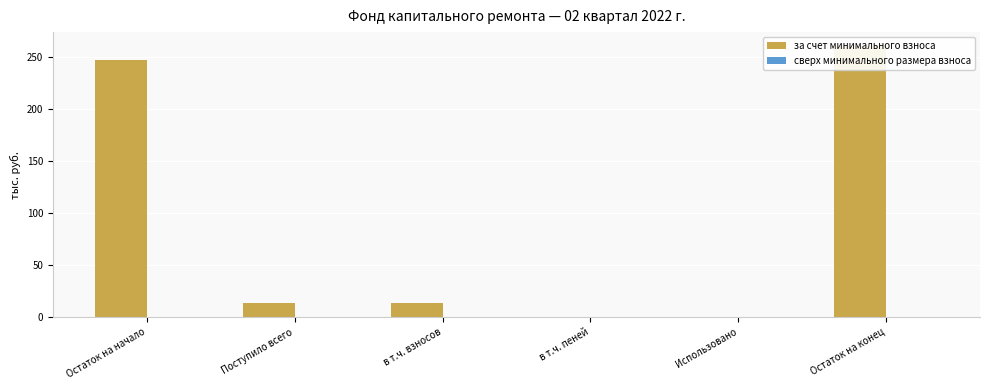

How many bars are there in each group?

2